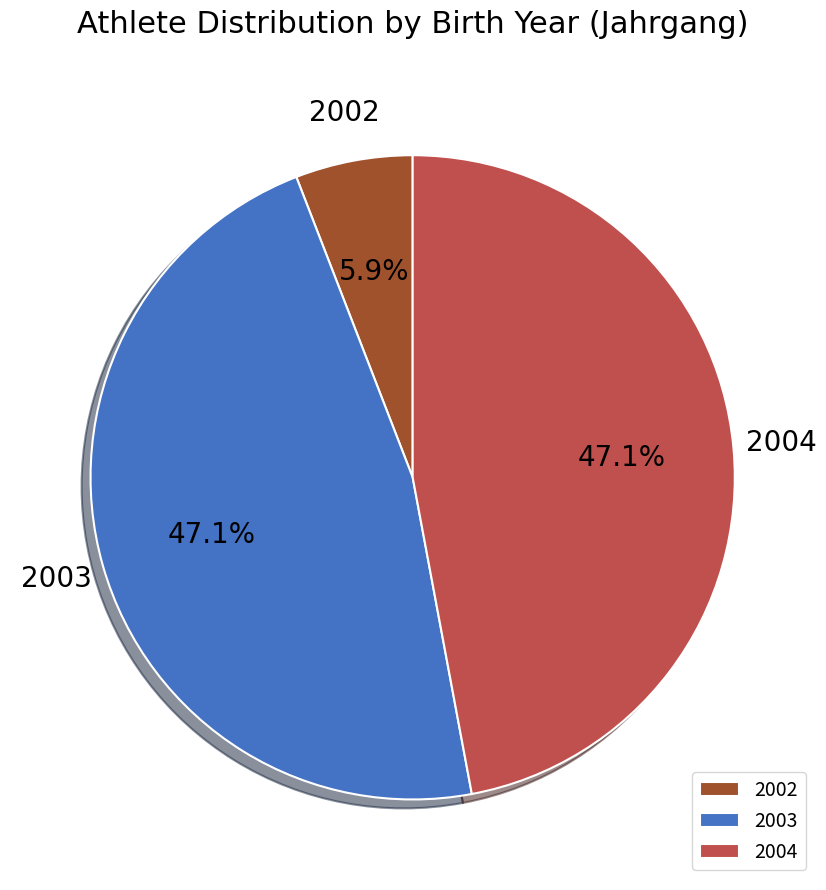

Approximately how many times larger is the value at 2004 compared to 2002?

8.0